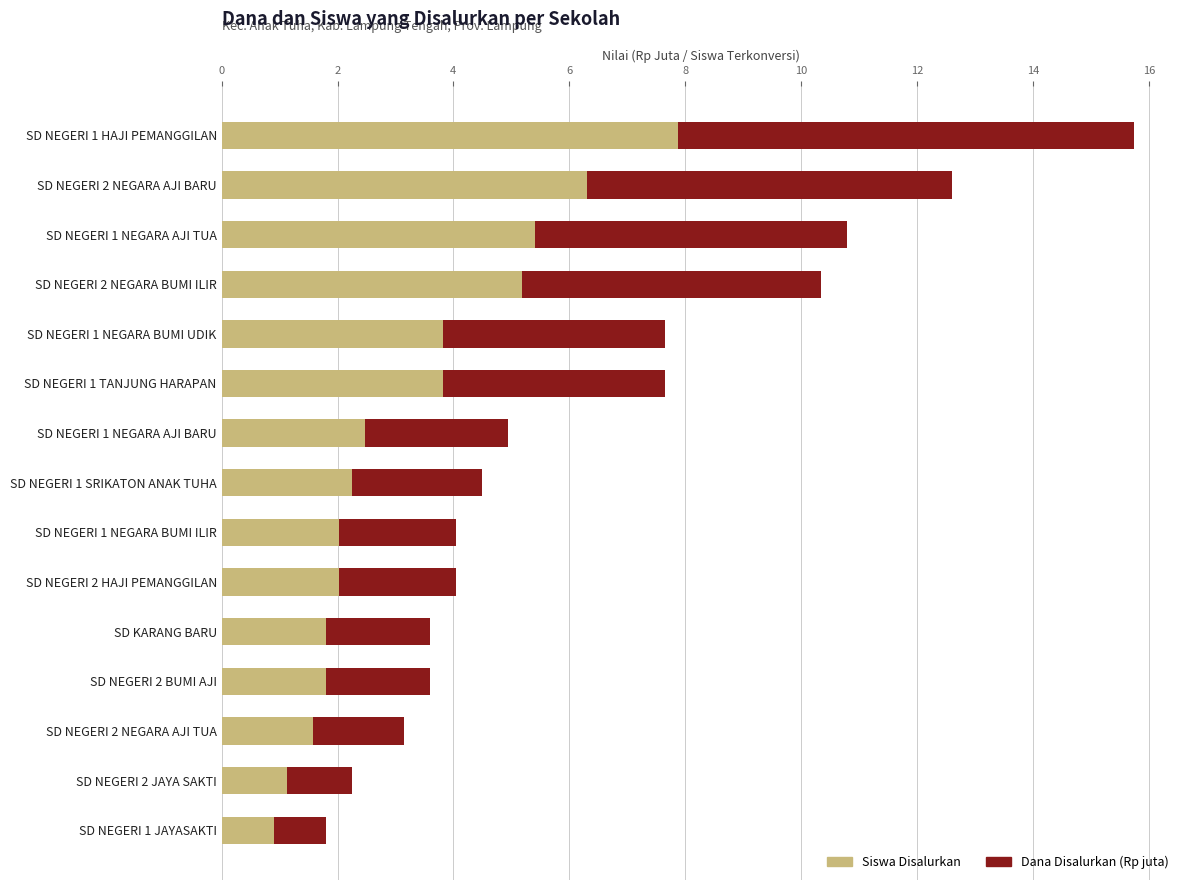

What is the total value across all series at SD NEGERI 1 NEGARA AJI TUA?

10.8